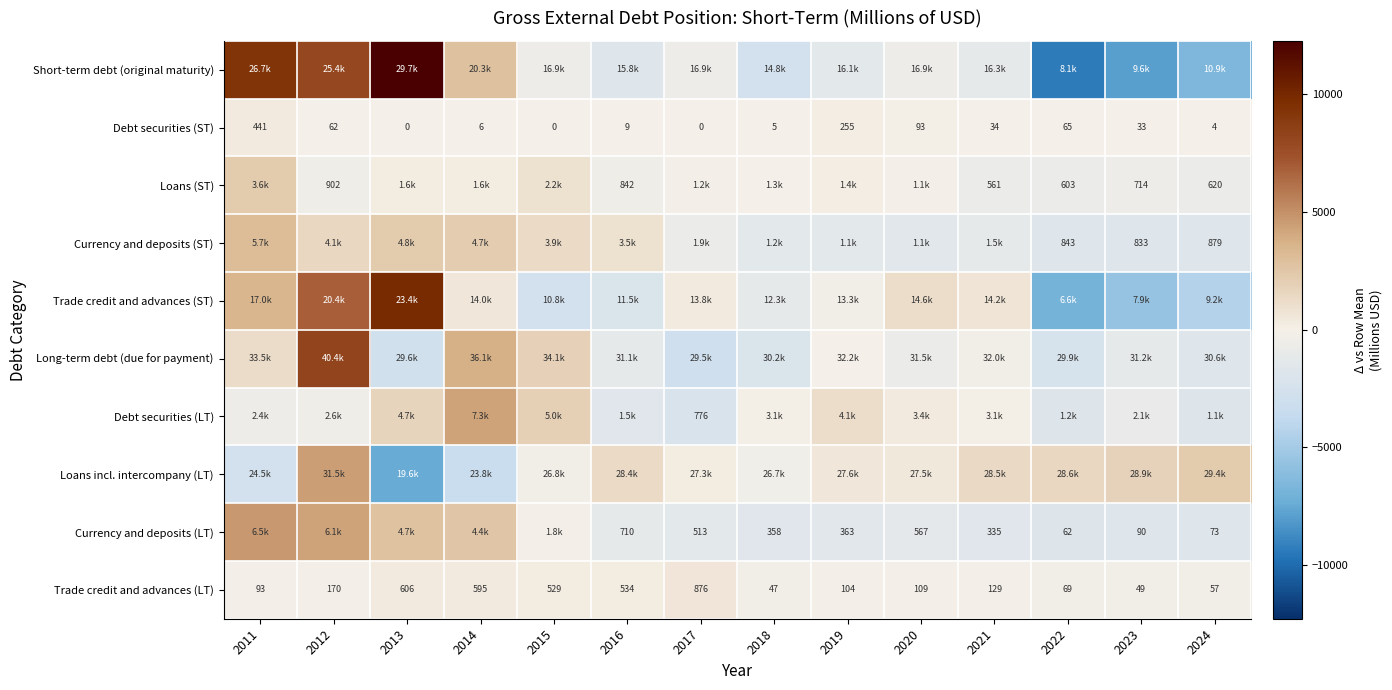

List the series in order of their peak value, highest first.

Short-term debt (original maturity), Trade credit and advances (ST), Long-term debt (due for payment), Currency and deposits (LT), Loans incl. intercompany (LT), Debt securities (LT), Currency and deposits (ST), Loans (ST), Trade credit and advances (LT), Debt securities (ST)